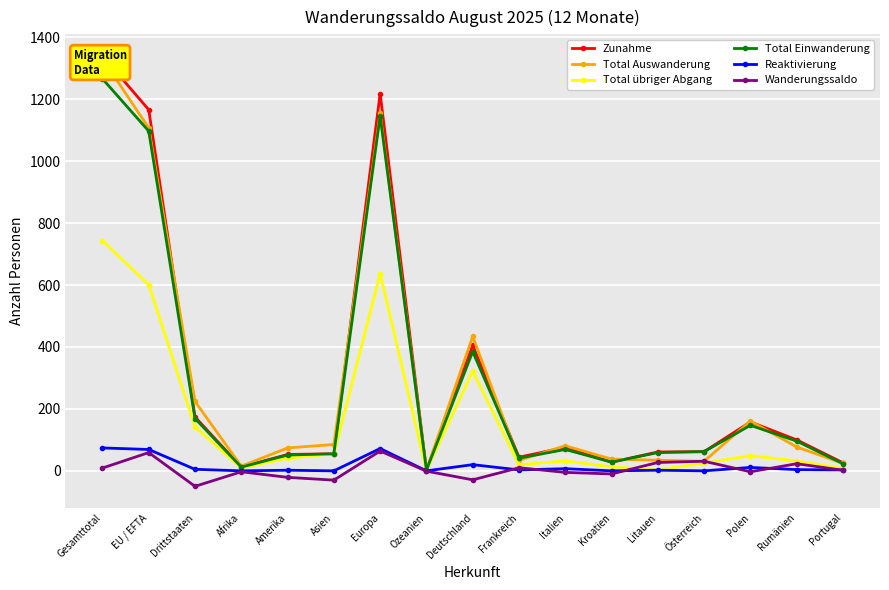

Which series has the largest total across all categories?

Zunahme